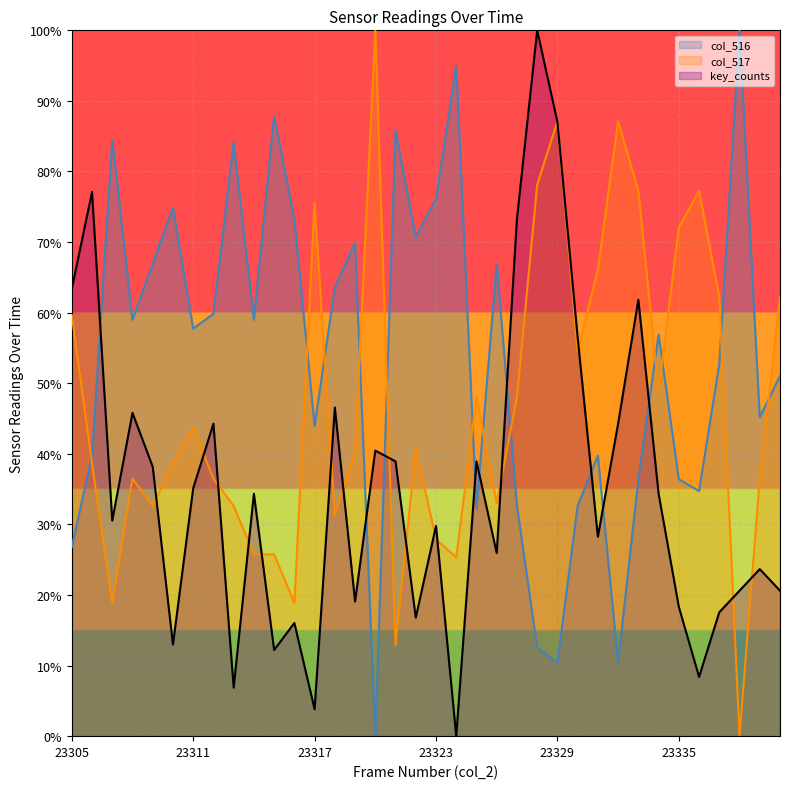

Count the number of data series in this chart.

3